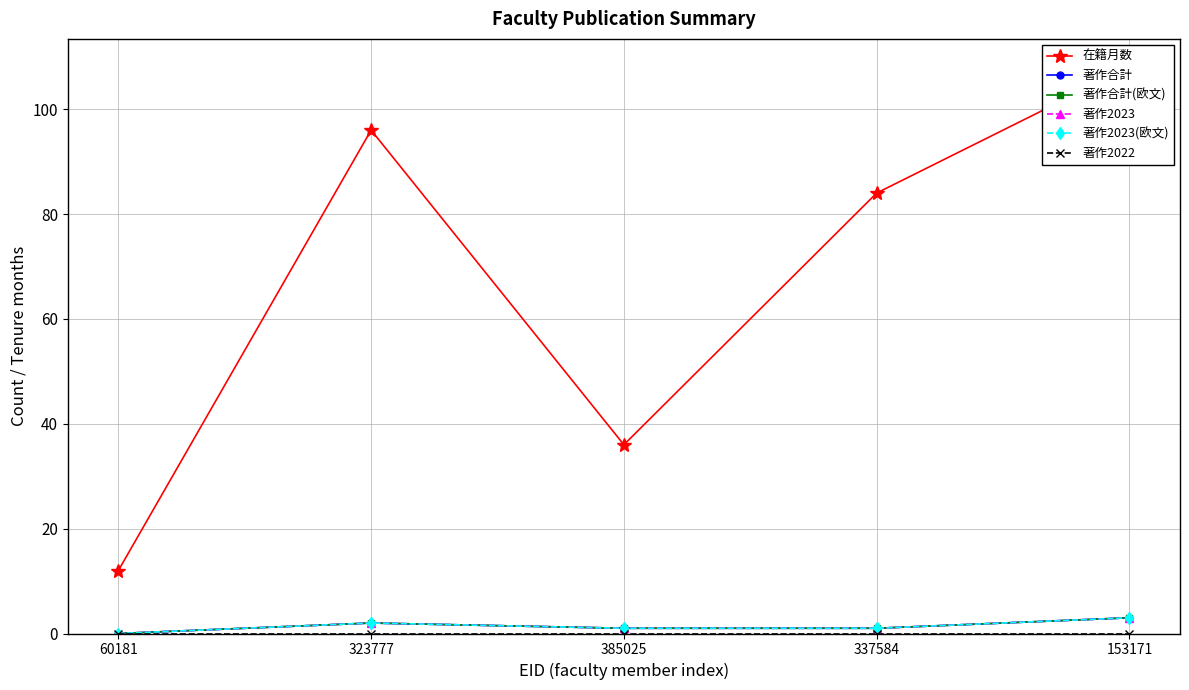

True or false: 著作2023(欧文) and 在籍月数 intersect in this chart.

False